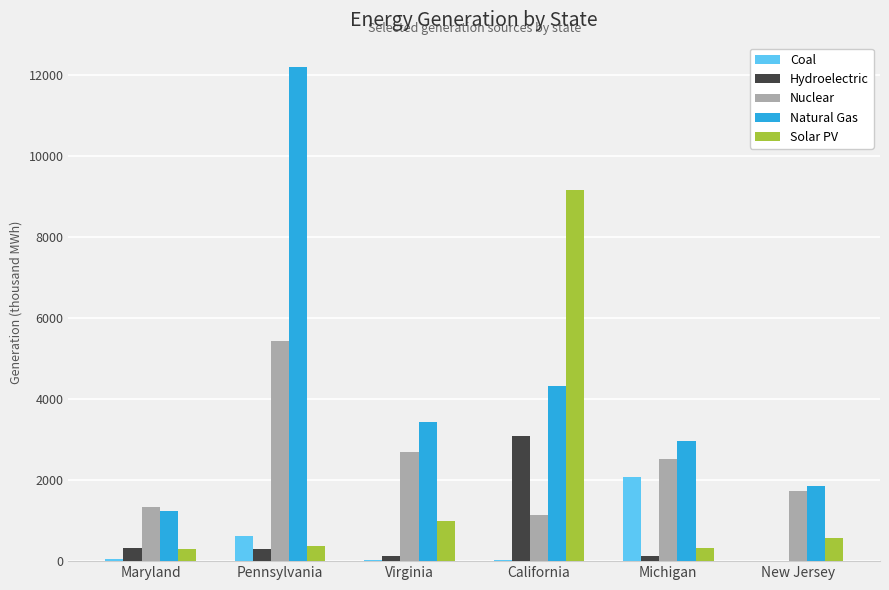

What is the sum of all Coal values?

2806